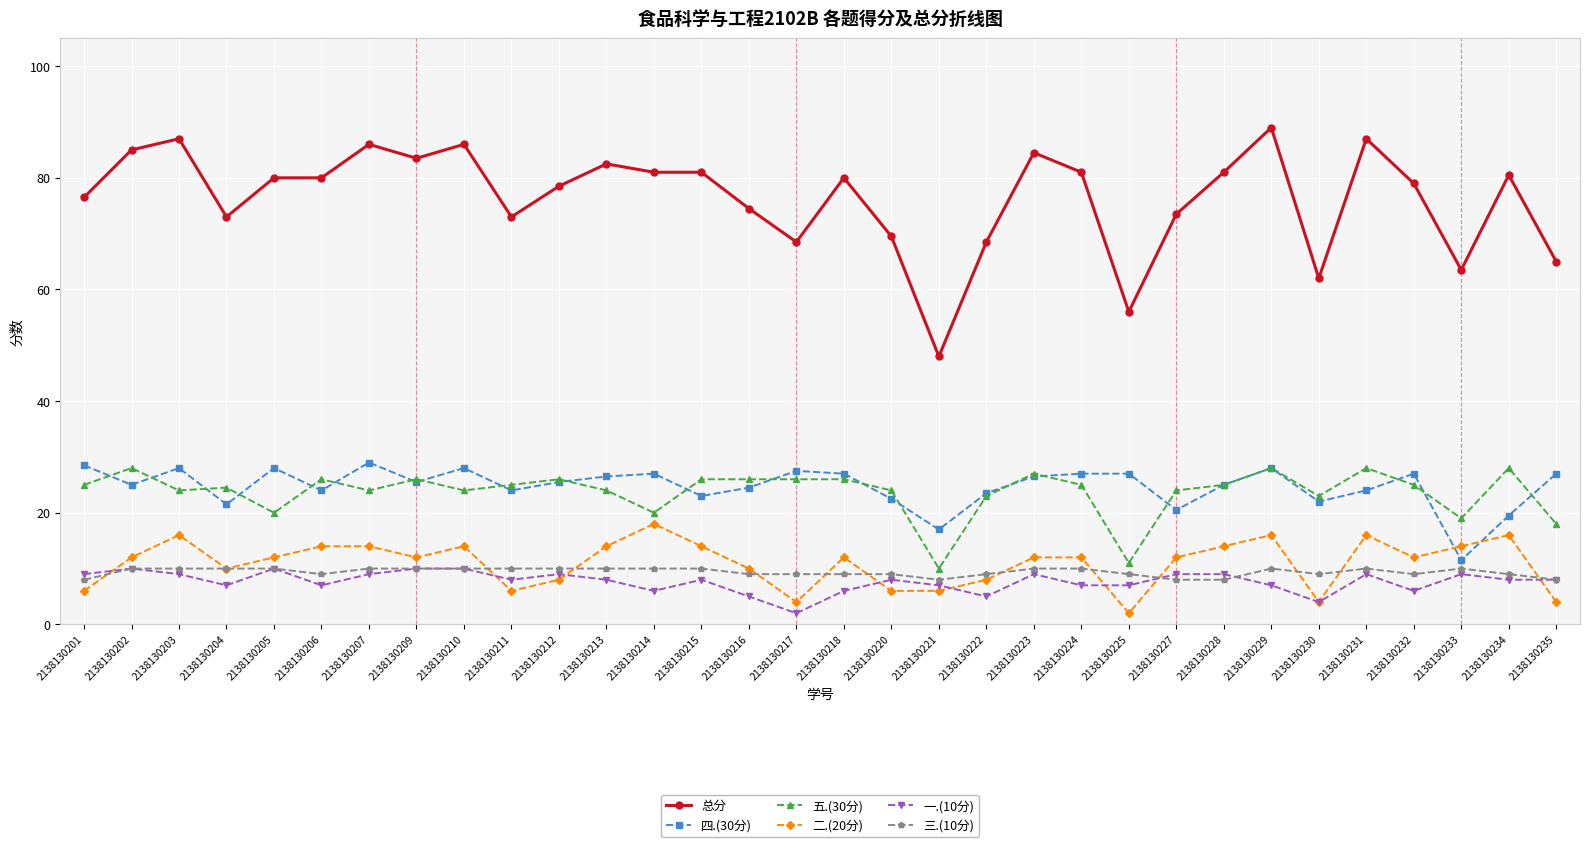

What is the value of the 五.(30分) point at the 24th from the left?

24.0